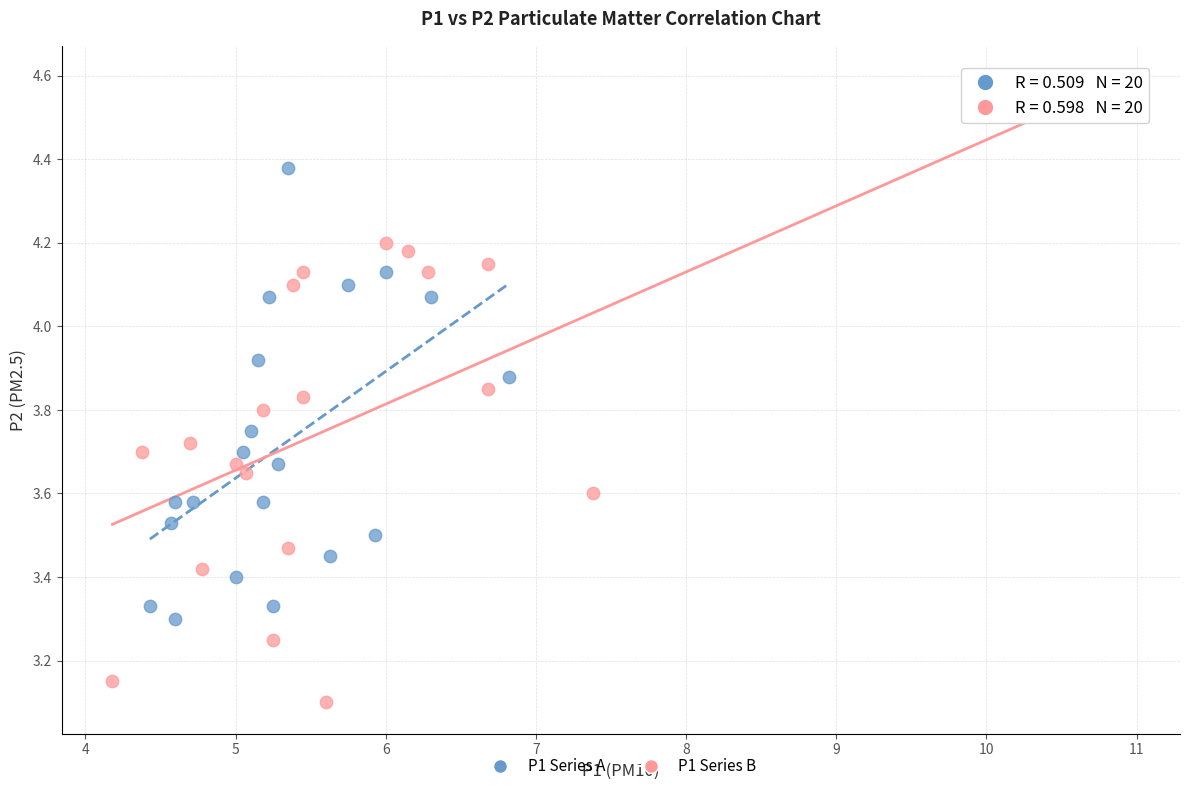

Which series reaches the minimum Y coordinate?

P1 Series B